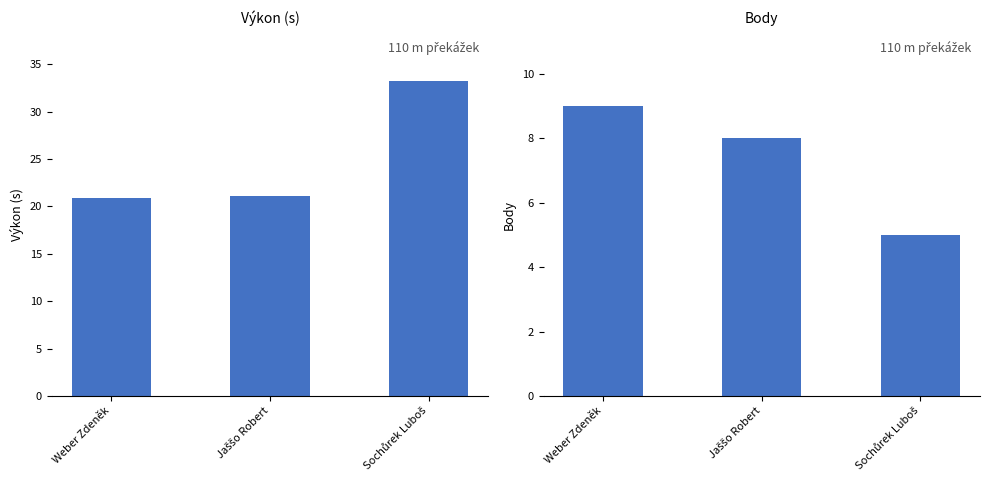

What position from the right is Weber Zdeněk?

3